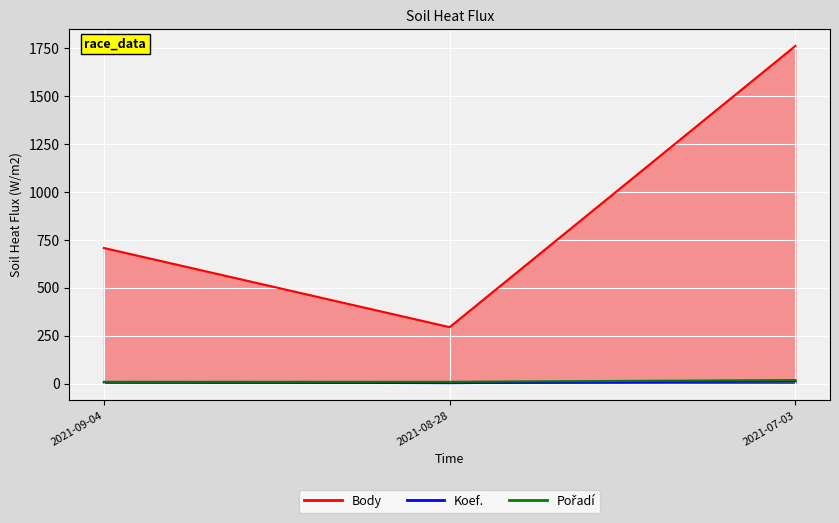

What is the spread (max minus min) of values at 2021-08-28?

292